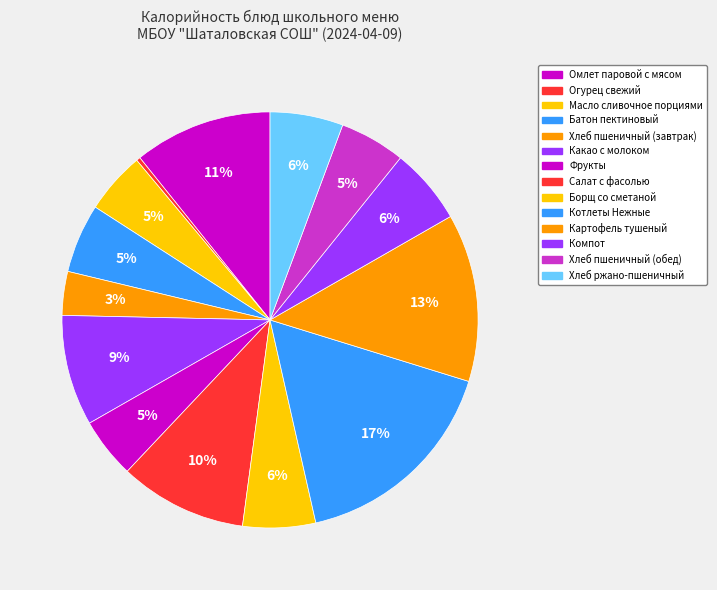

How many segments does this pie chart have?

14